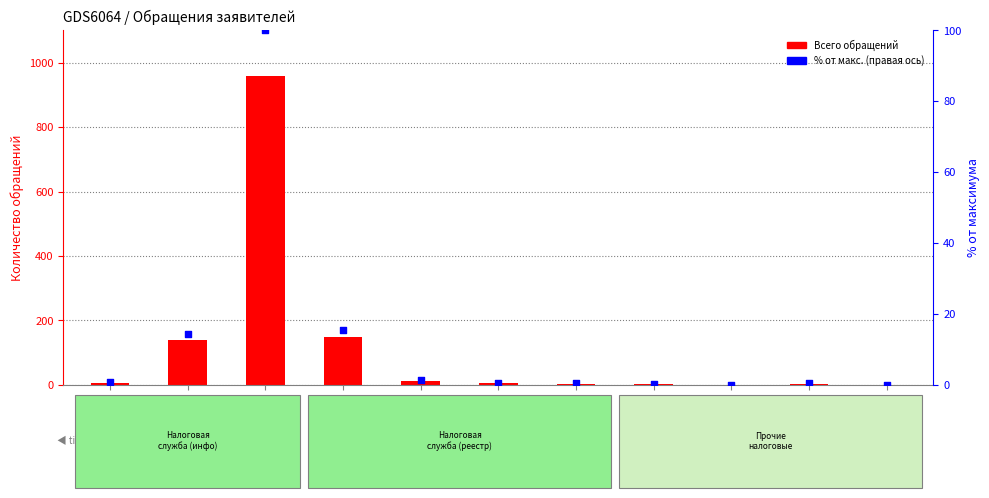

Which series reaches the maximum Y coordinate?

Всего обращений